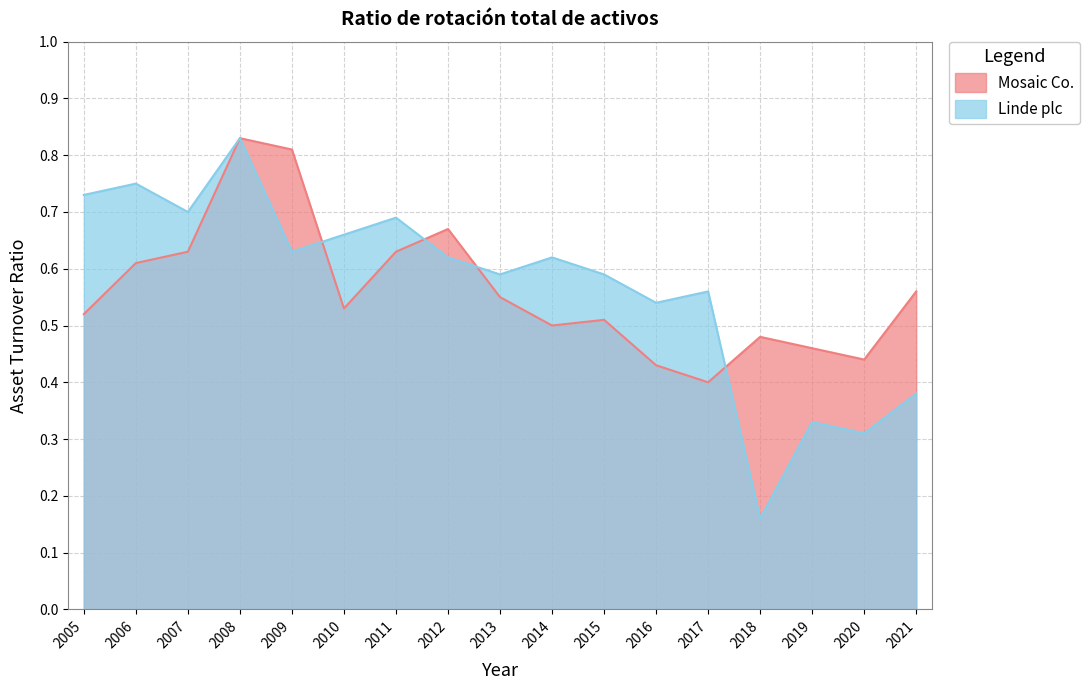

Which category has the highest value across all series?

2008